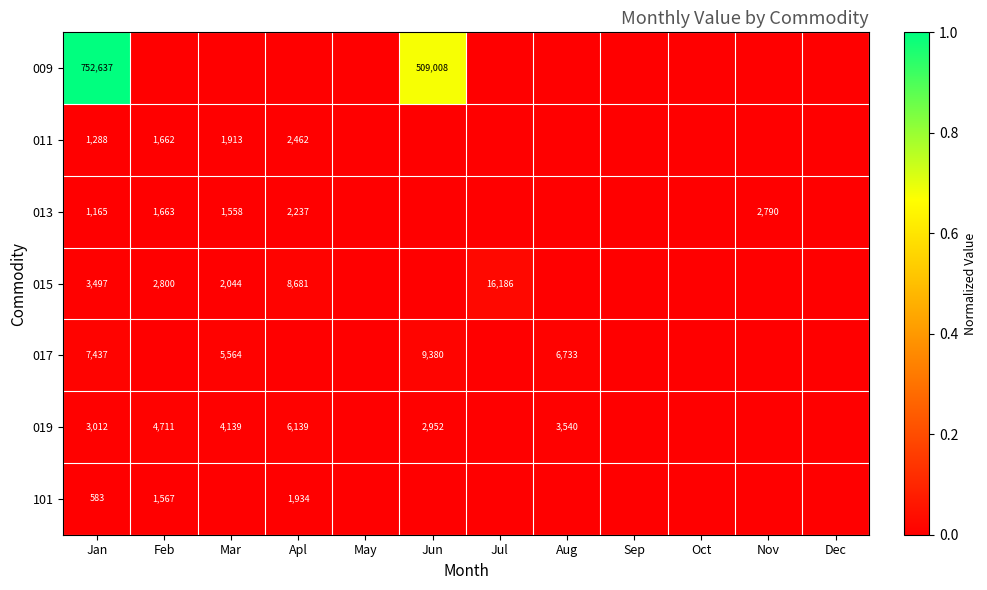

Is it true that 017 equals 7437 at Jan?

True